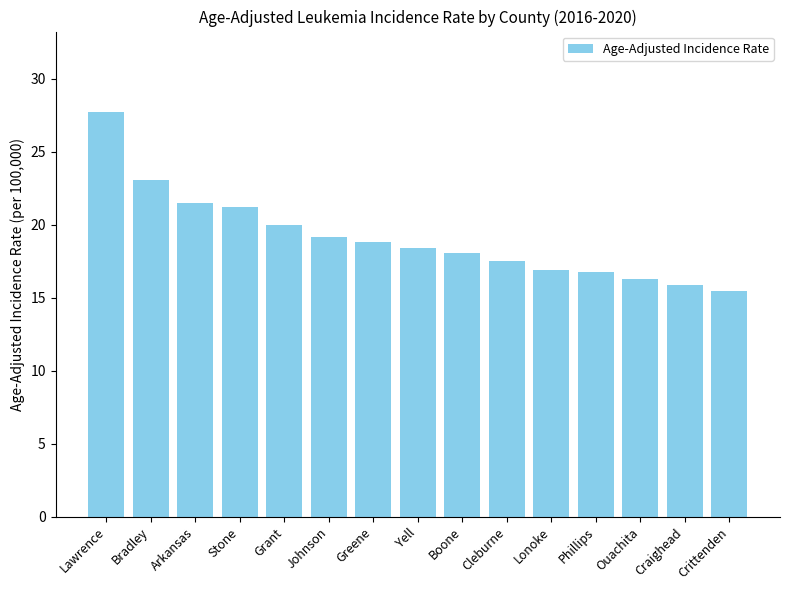

What position from the right is Craighead?

2